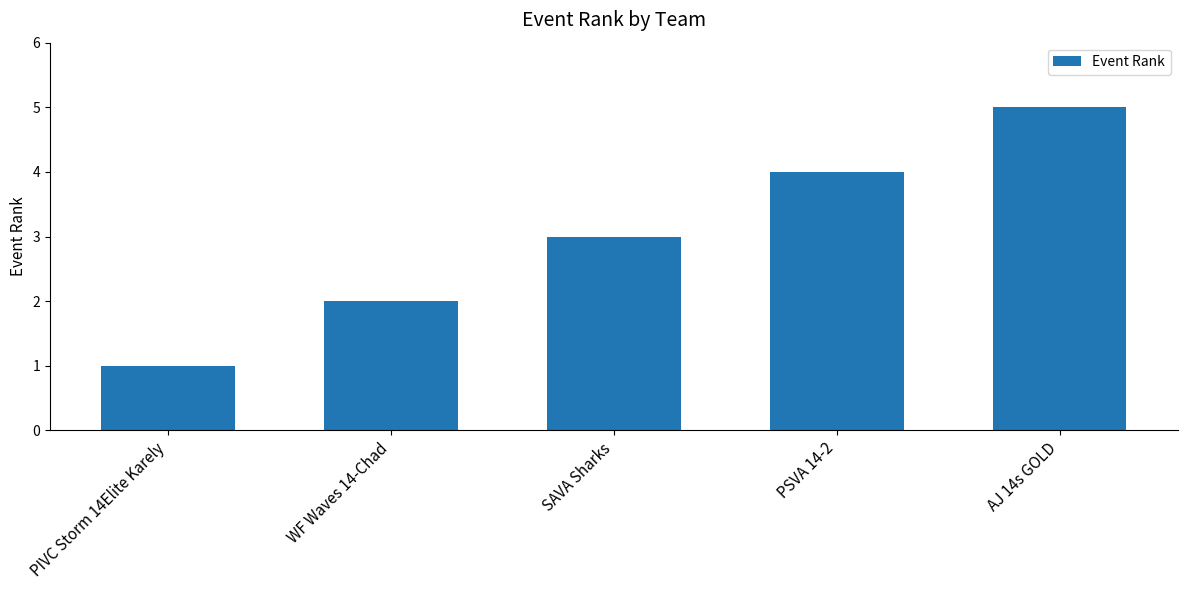

The value at PIVC Storm 14Elite Karely is 1. True or false?

True